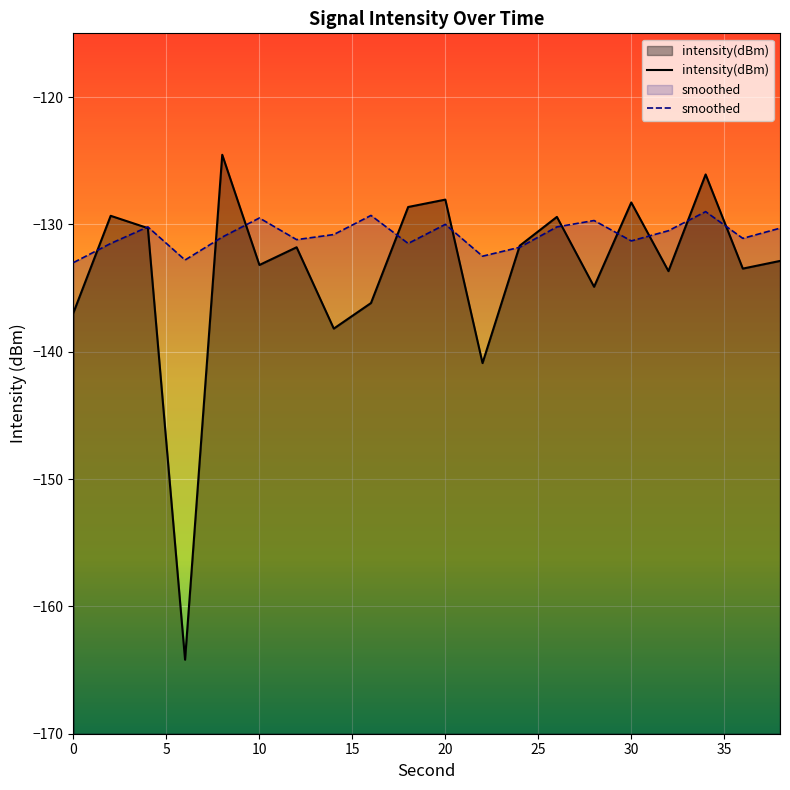

Which series ends up on top after the final intersection of smoothed and intensity(dBm)?

smoothed